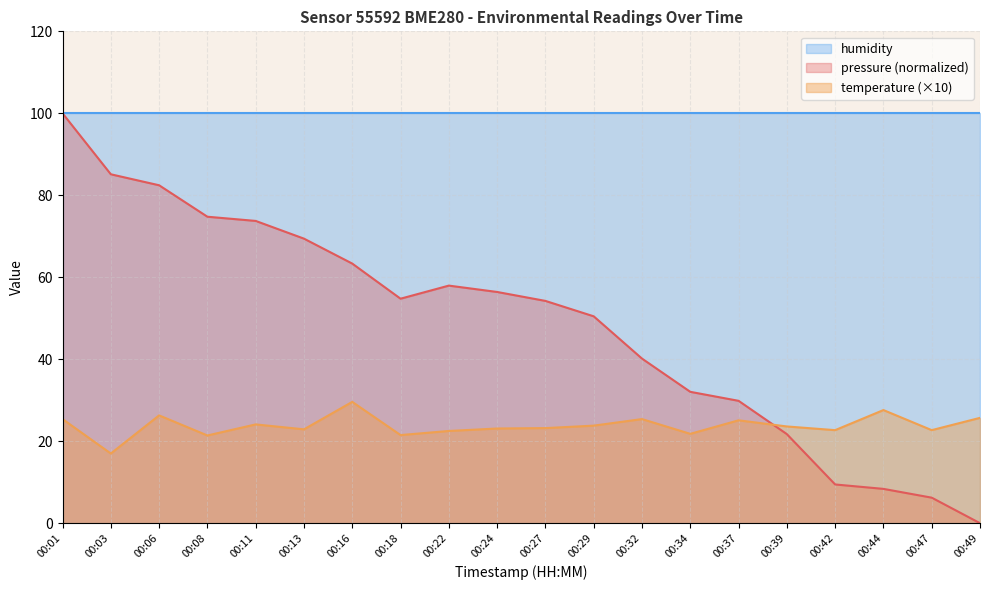

Does the chart have visible grid lines?

Yes